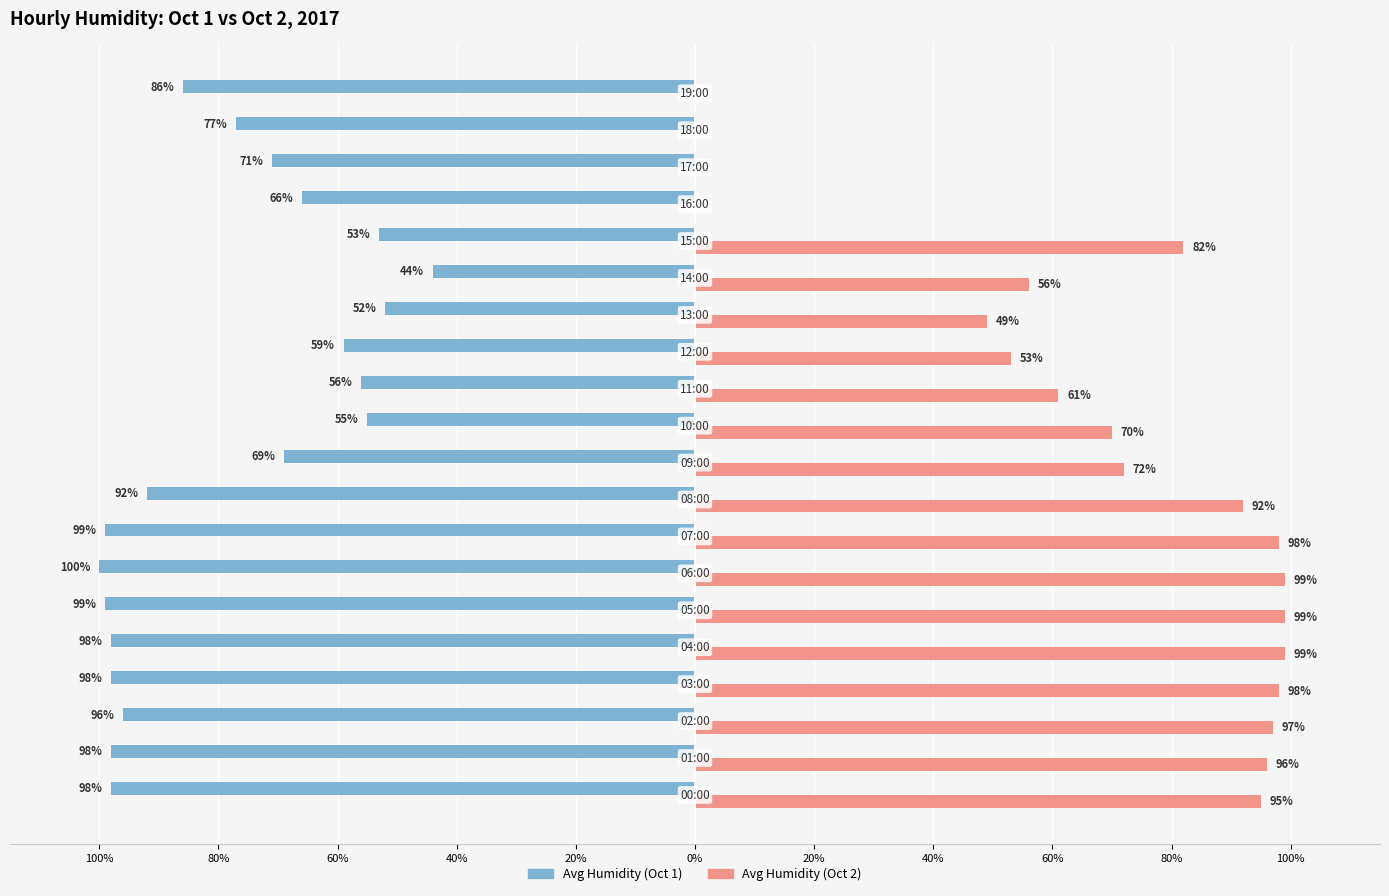

What is the difference between the maximum and minimum values in the Avg Humidity (Oct 1) series?

56